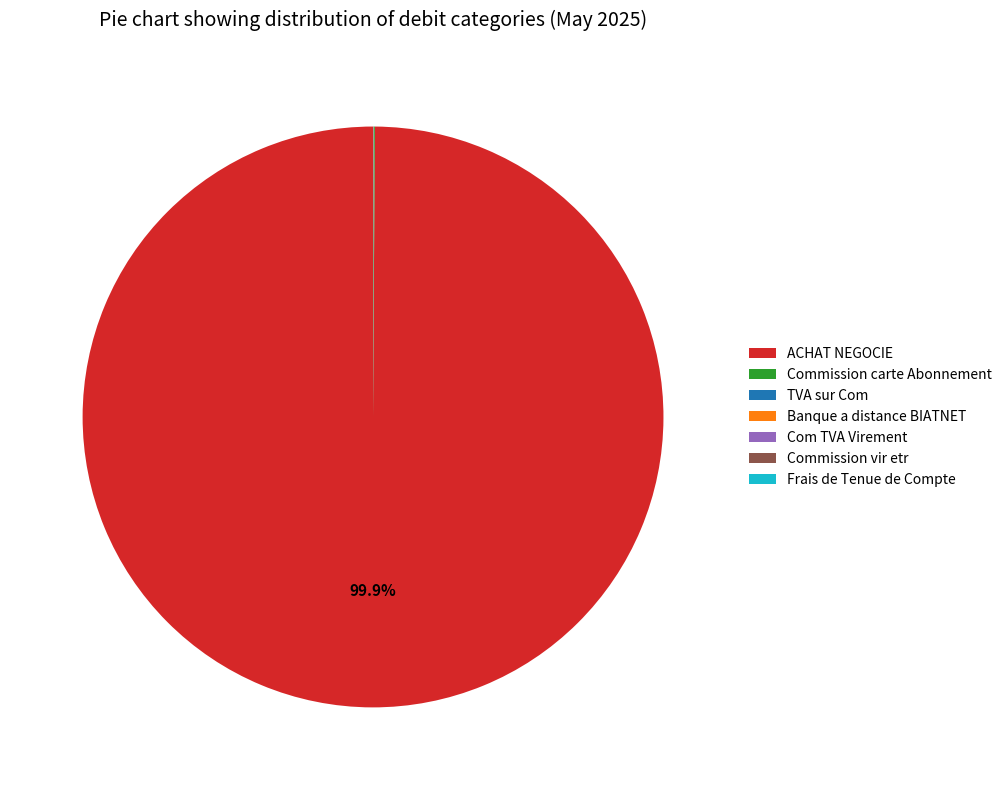

Does ACHAT NEGOCIE represent more than half of the total?

Yes